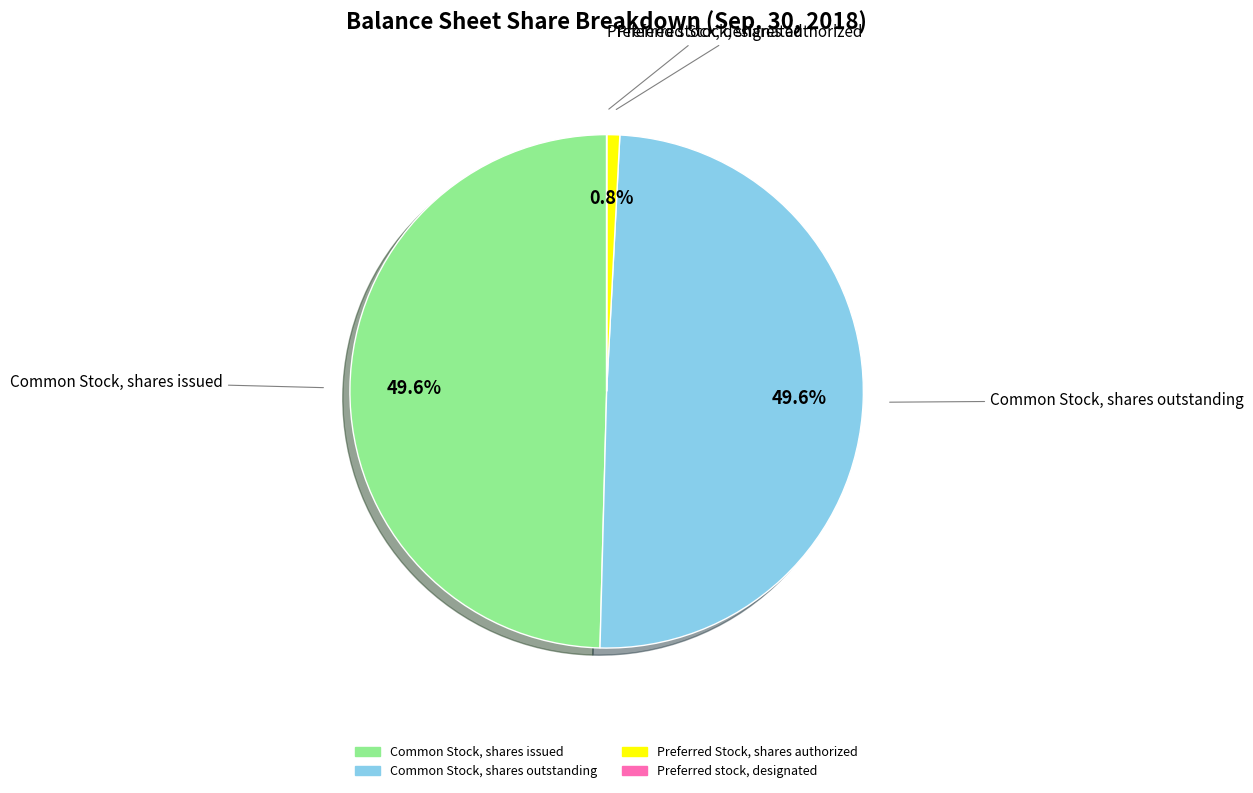

Combined, do Common Stock, shares issued and Common Stock, shares outstanding account for over 50%?

Yes